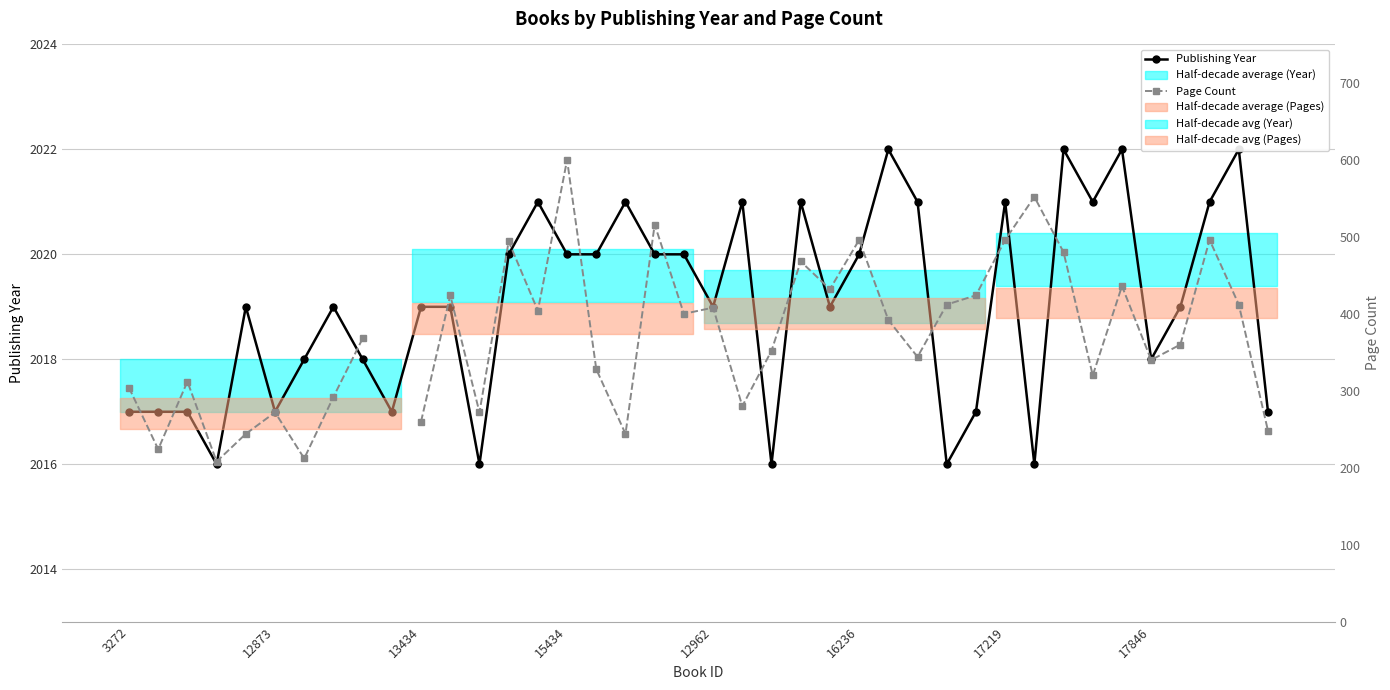

What position from the left is 32?

33